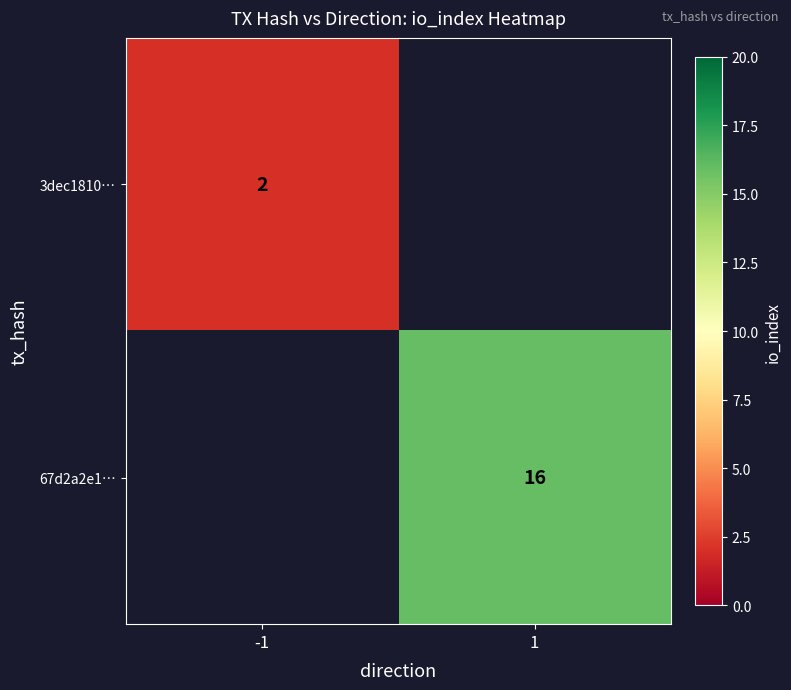

True or false: 3dec1810… has a value of 2.8 at -1.

False